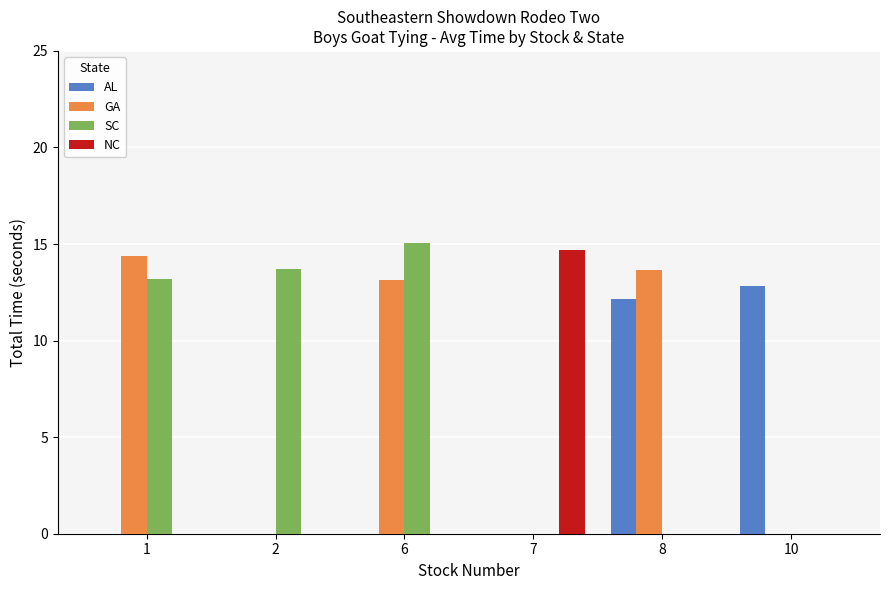

Which series has the largest range (max minus min)?

SC